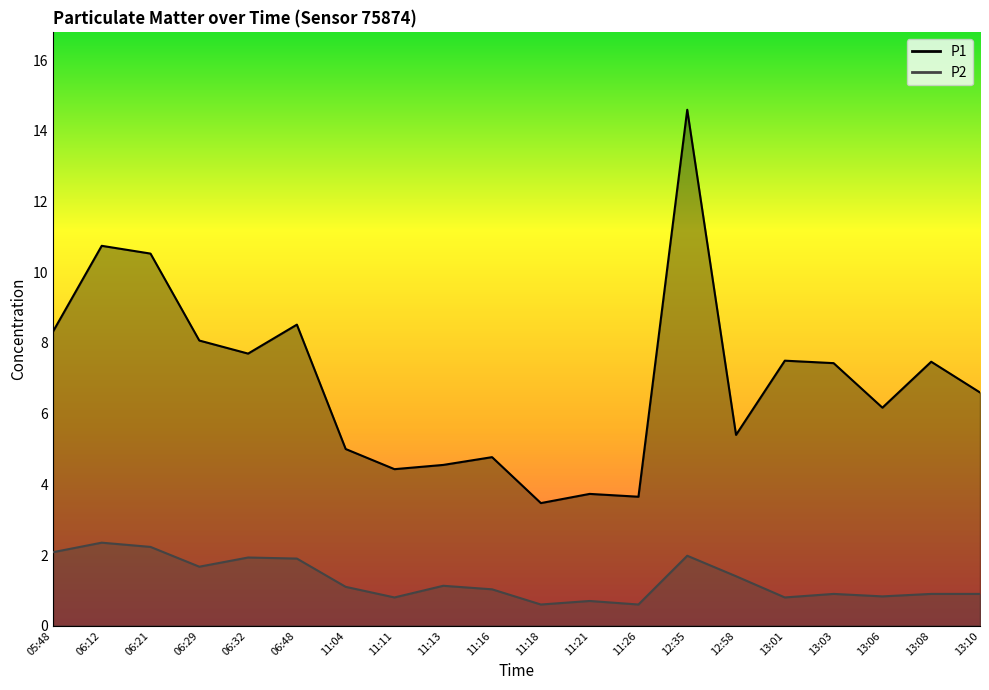

Reading left to right, transcribe all the data shown in this chart.

P1: 05:48=8.3	06:12=10.8	06:21=10.5	06:29=8.1	06:32=7.7	06:48=8.5	11:04=5.0	11:11=4.4	11:13=4.5	11:16=4.8	11:18=3.5	11:21=3.7	11:26=3.6	12:35=14.6	12:58=5.4	13:01=7.5	13:03=7.4	13:06=6.2	13:08=7.5	13:10=6.6
P2: 05:48=2.1	06:12=2.4	06:21=2.2	06:29=1.7	06:32=1.9	06:48=1.9	11:04=1.1	11:11=0.8	11:13=1.1	11:16=1.0	11:18=0.6	11:21=0.7	11:26=0.6	12:35=2.0	12:58=1.4	13:01=0.8	13:03=0.9	13:06=0.8	13:08=0.9	13:10=0.9